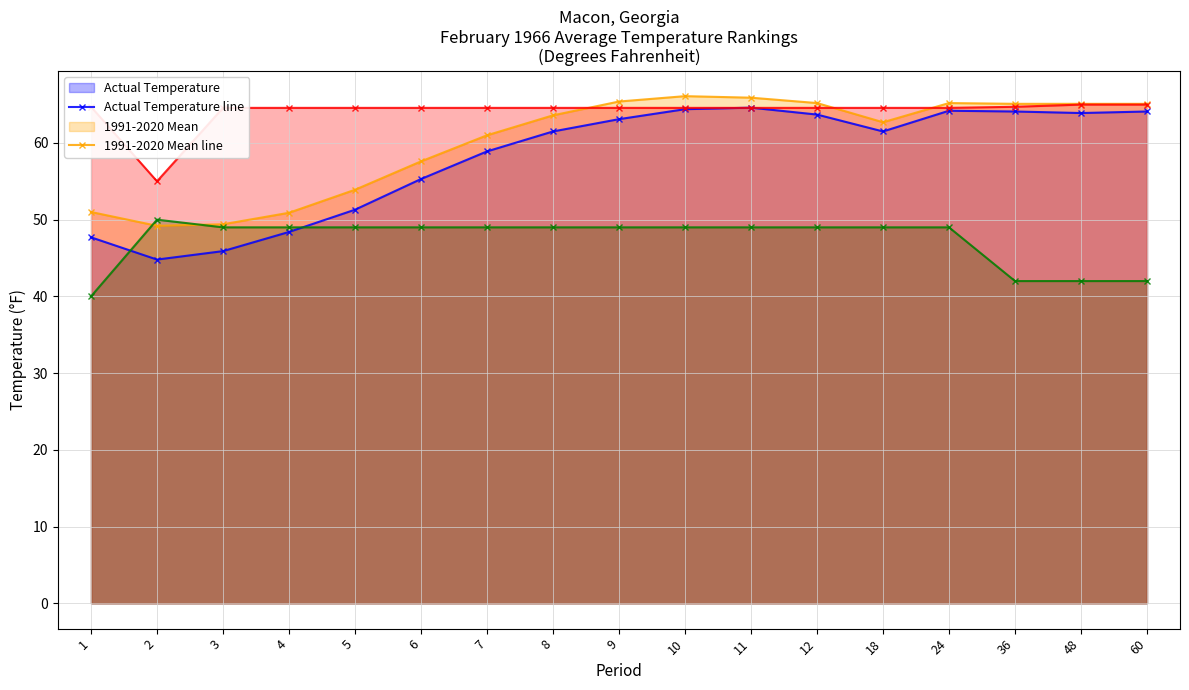

Which category has the lowest value across all series?

1